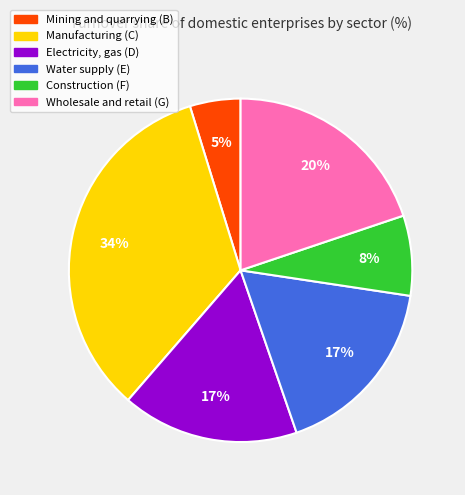

Between Electricity, gas (D) and Construction (F), which is larger?

Electricity, gas (D)